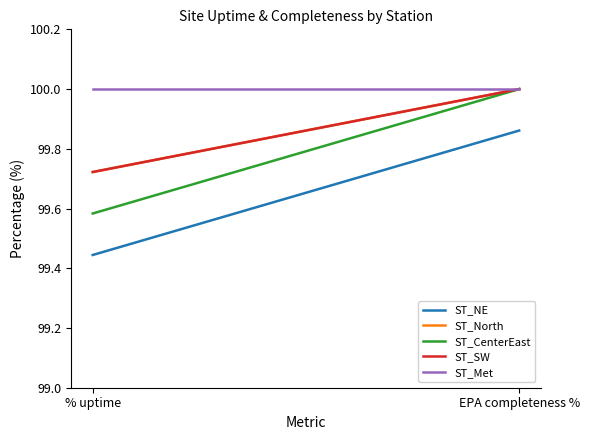

List the series in order of their peak value, lowest first.

ST_NE, ST_North, ST_CenterEast, ST_SW, ST_Met